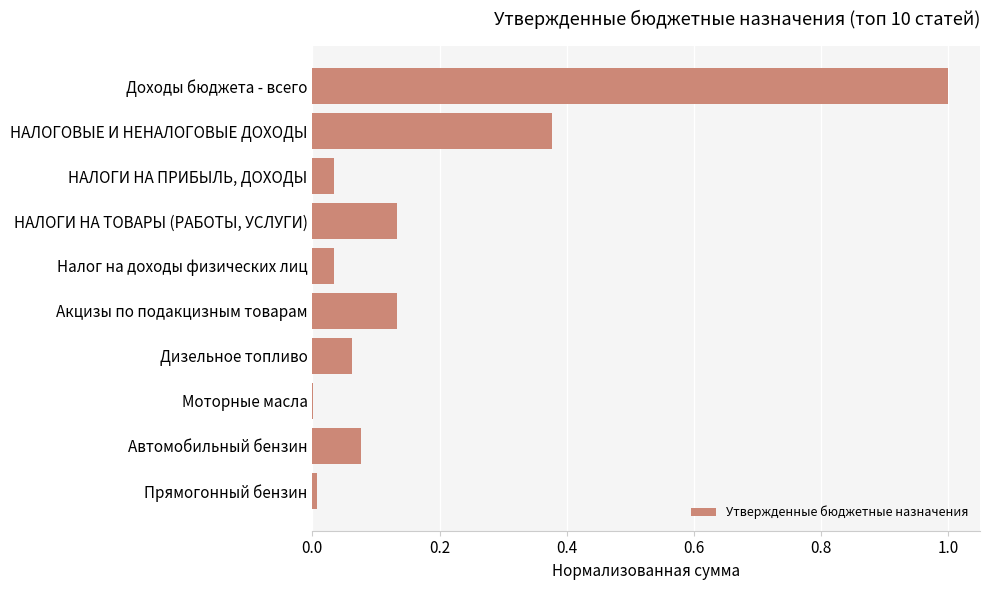

True or false: the data shows 1.8 at Доходы бюджета - всего.

False